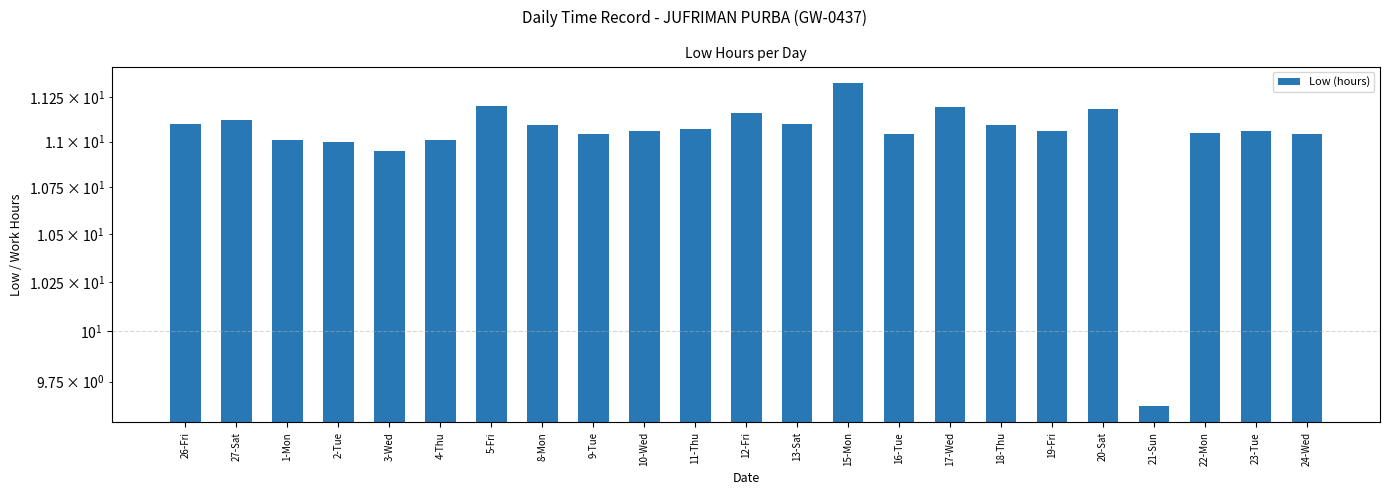

What is the greatest value displayed?

11.3